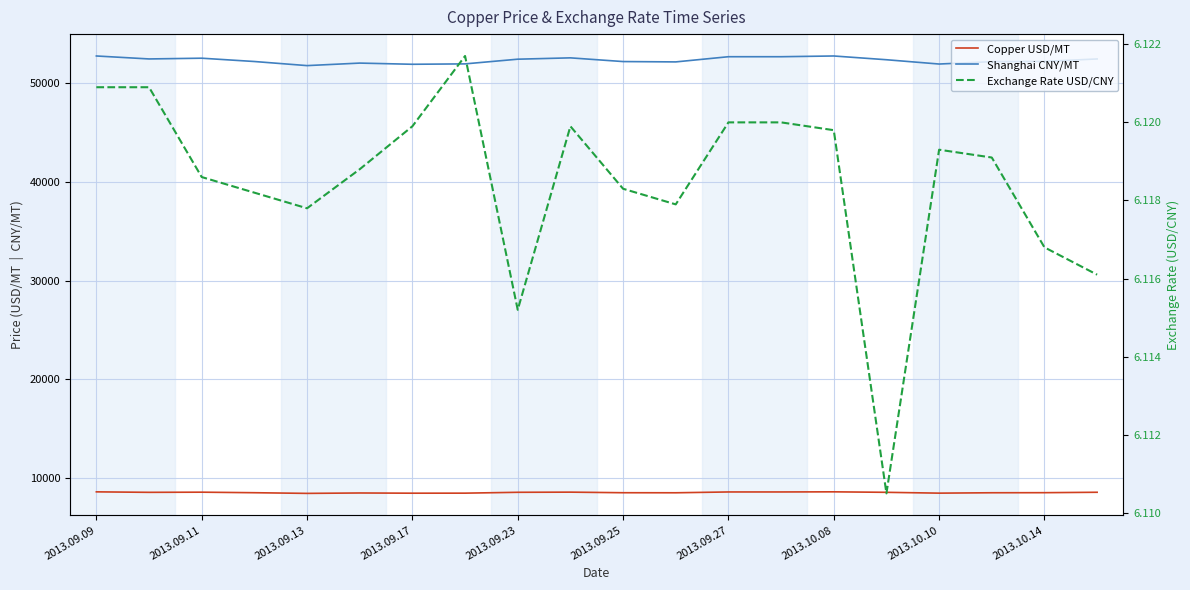

Which label corresponds to the largest value in the chart?

2013.09.09